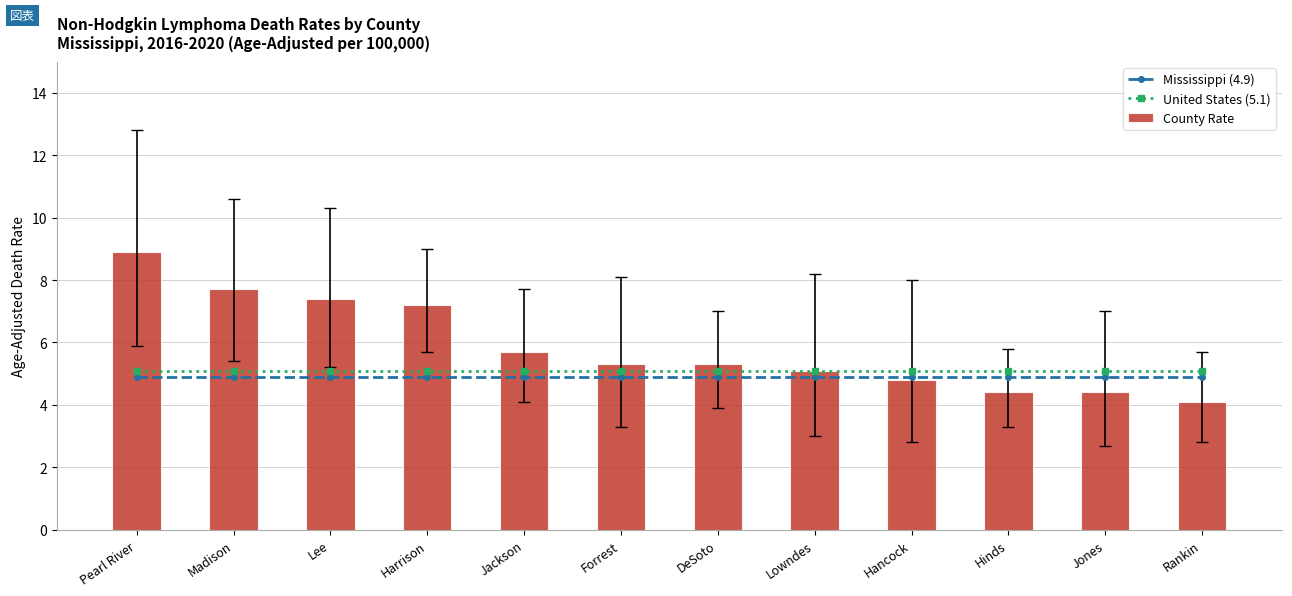

What is the smallest value displayed?

4.1